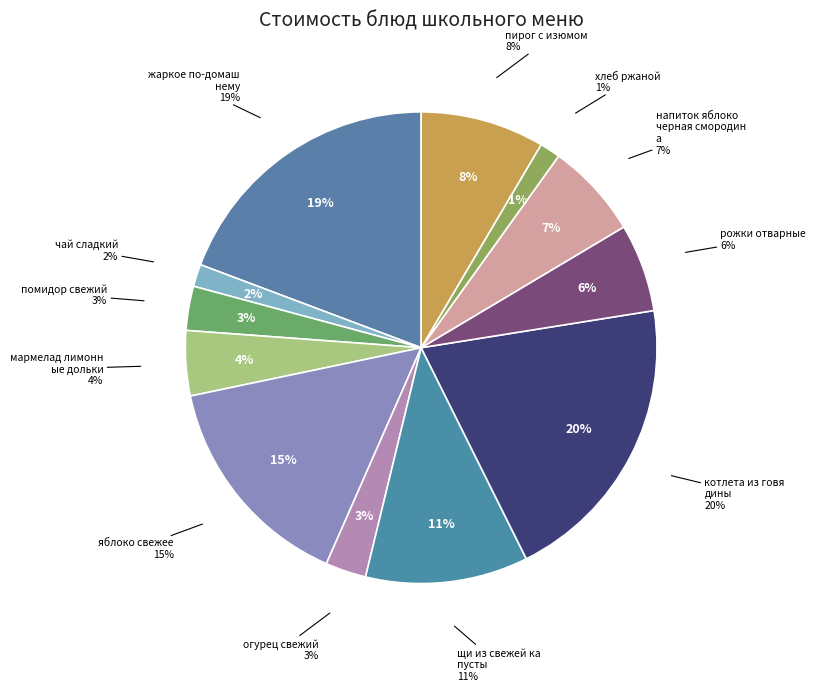

Does яблоко свежее account for over 50% of the chart?

No